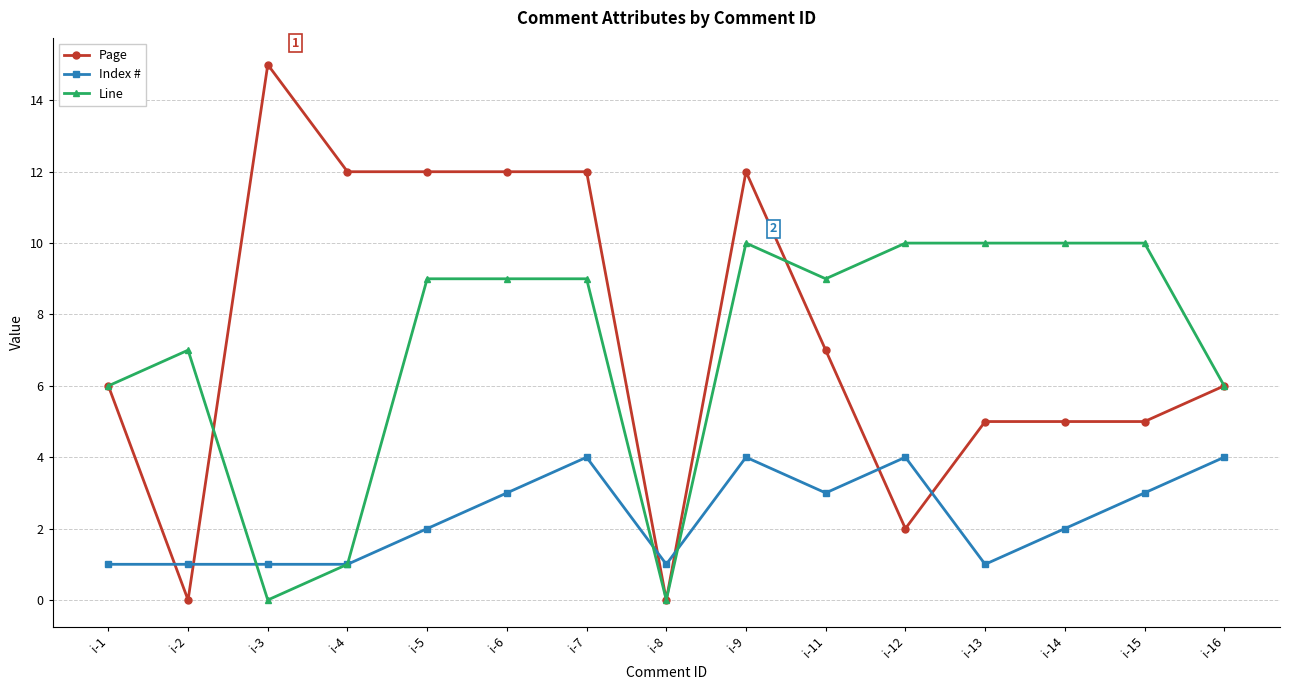

List the series in order of their peak value, lowest first.

Index #, Line, Page